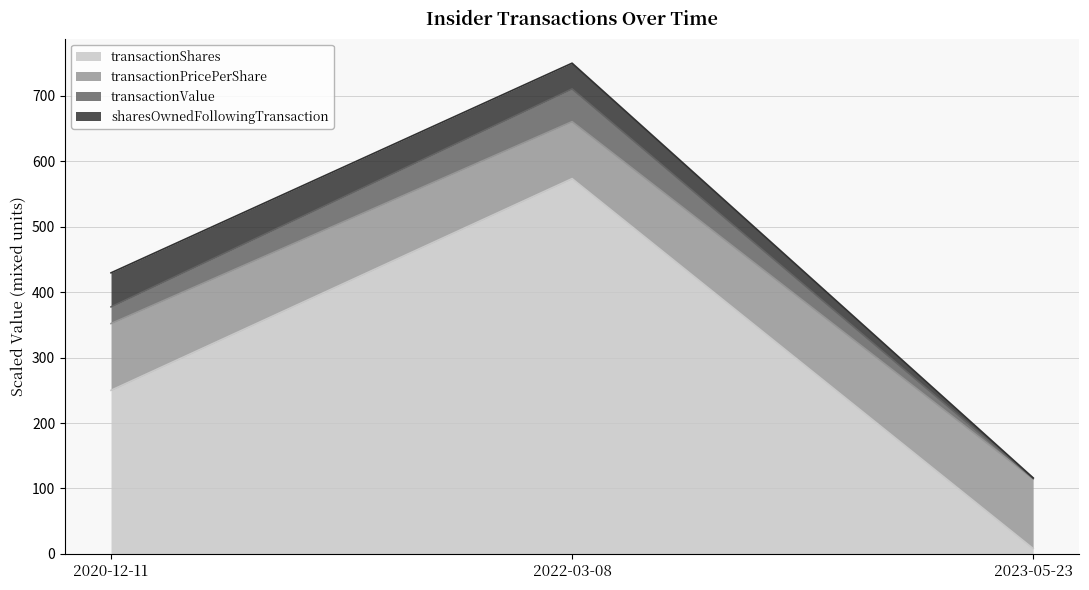

Rank the categories by transactionShares value from lowest to highest.

2023-05-23, 2020-12-11, 2022-03-08